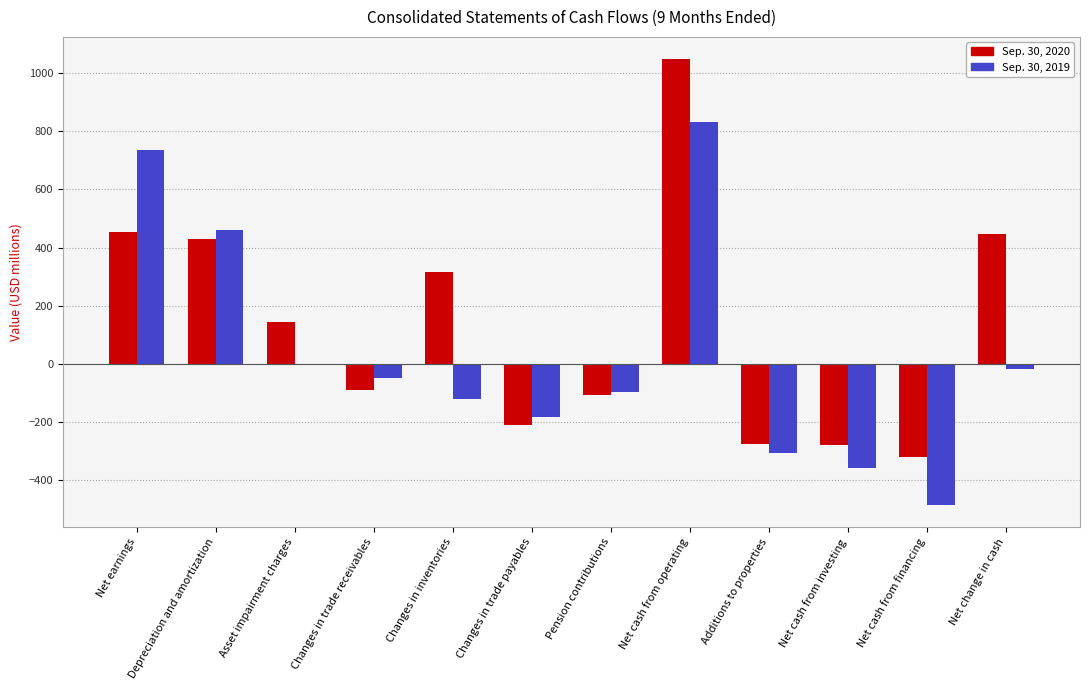

Which series has the largest range (max minus min)?

Sep. 30, 2020